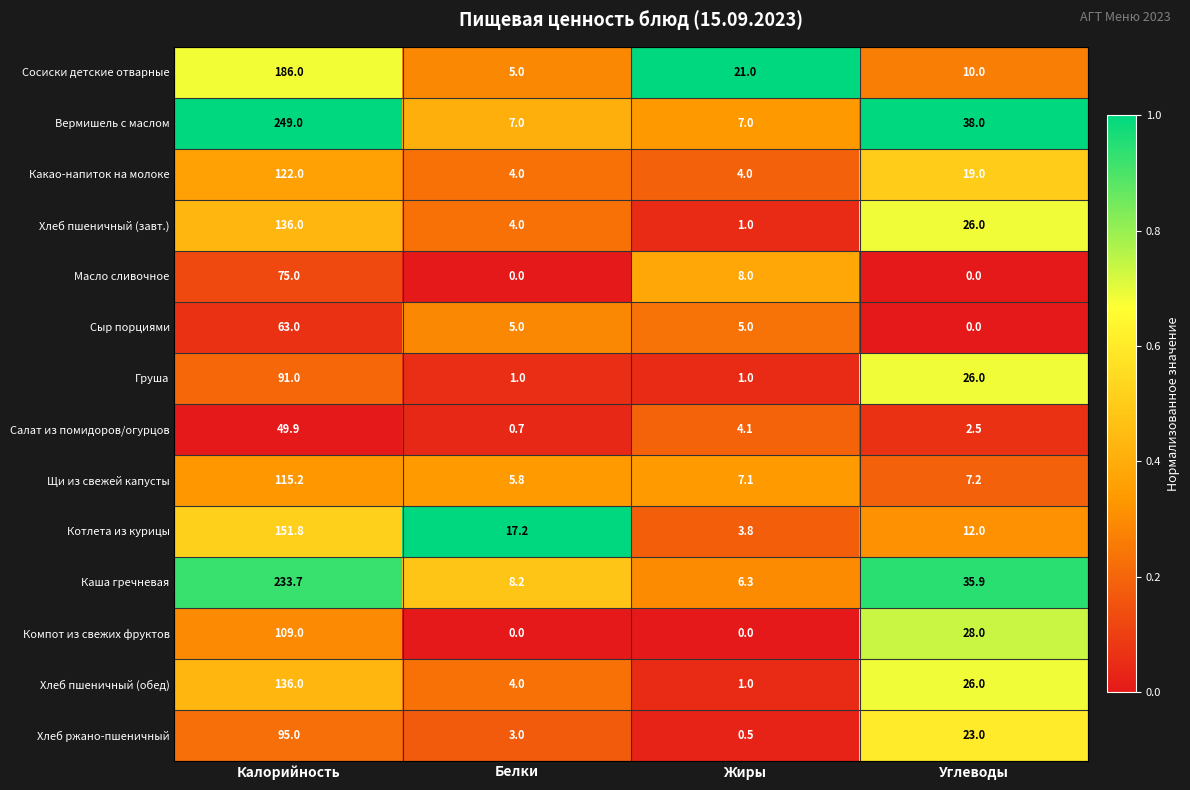

Which series has the largest total across all categories?

Вермишель с маслом